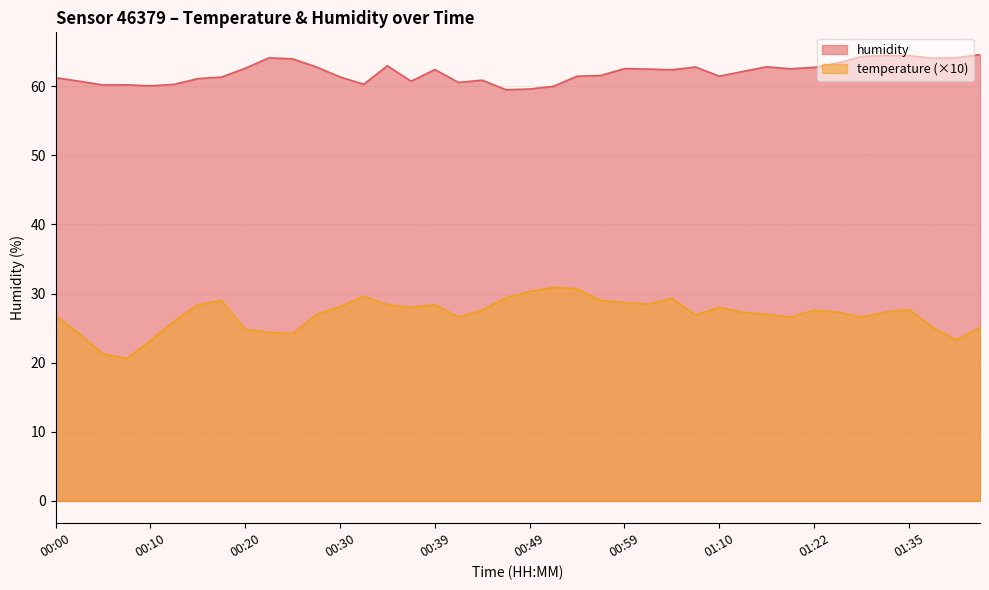

What is the highest value of the temperature series?

30.9